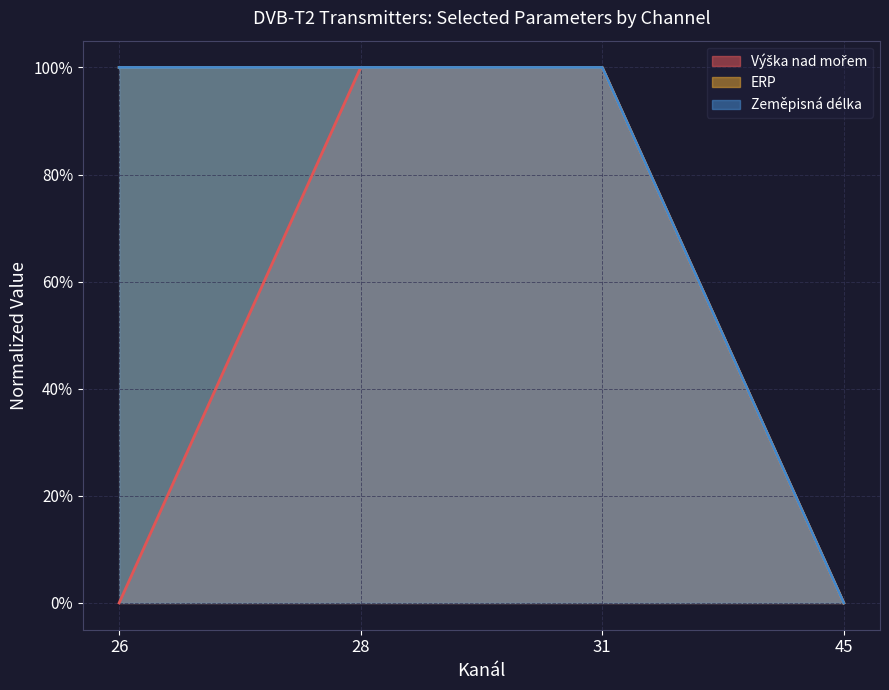

At which label does Výška nad mořem reach its peak?

28